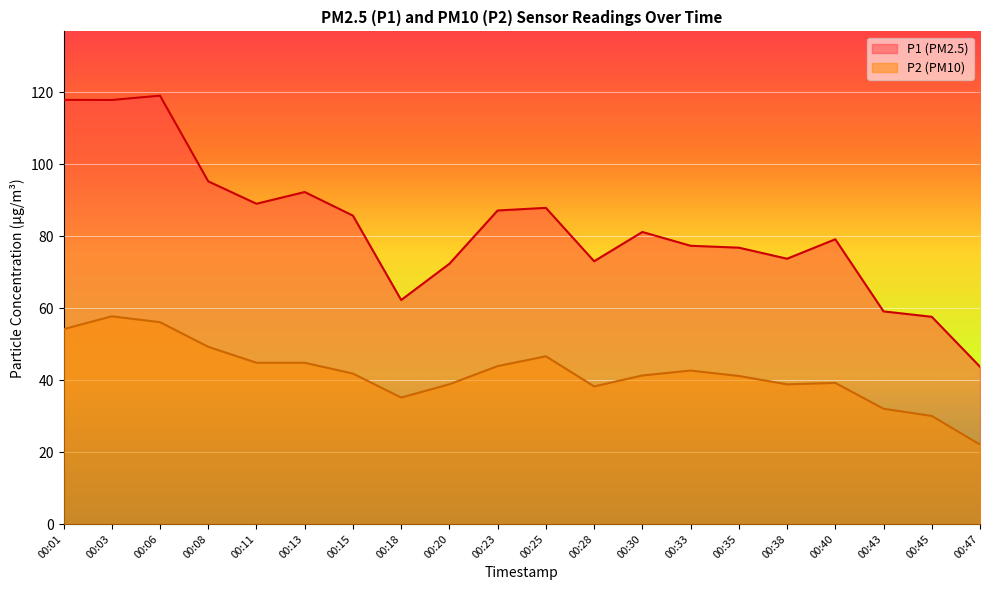

What is the difference between the maximum and minimum values in the P1 series?

75.3